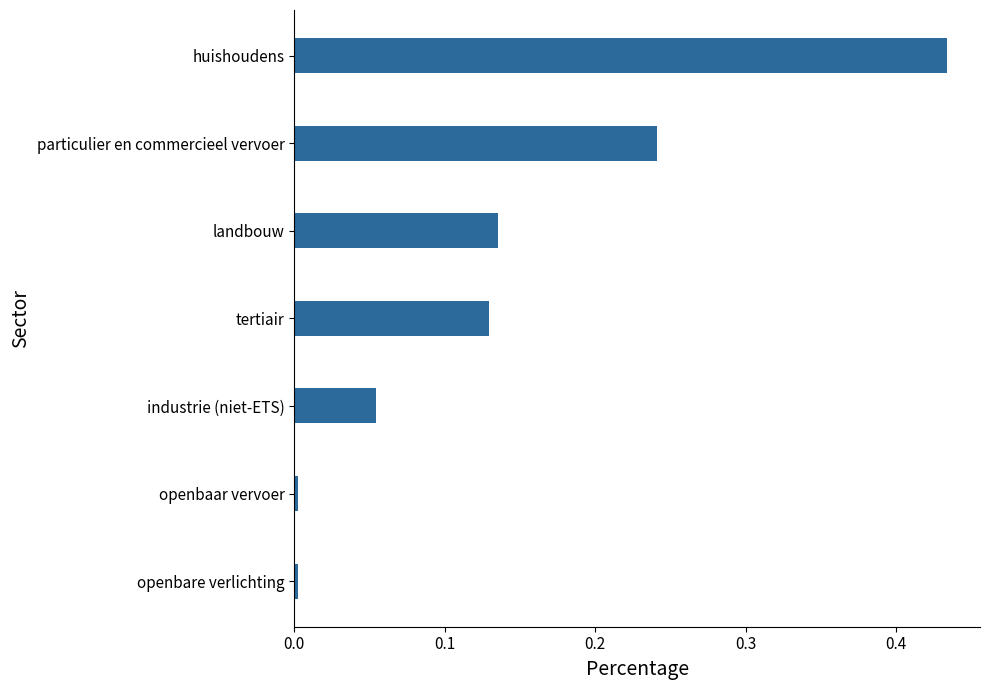

Are the bars horizontal?

Yes